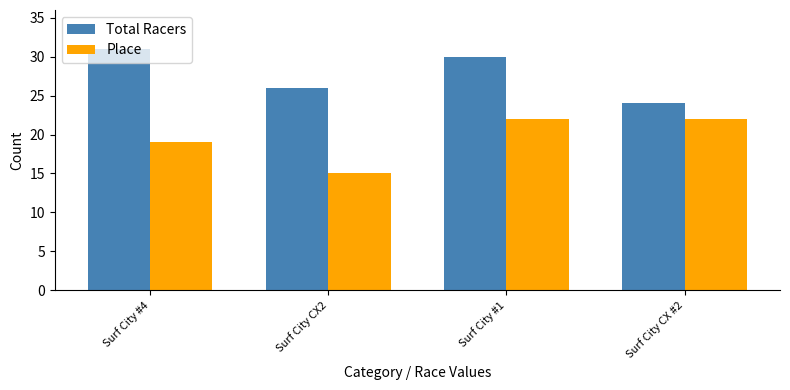

What is the maximum value shown in the chart?

31